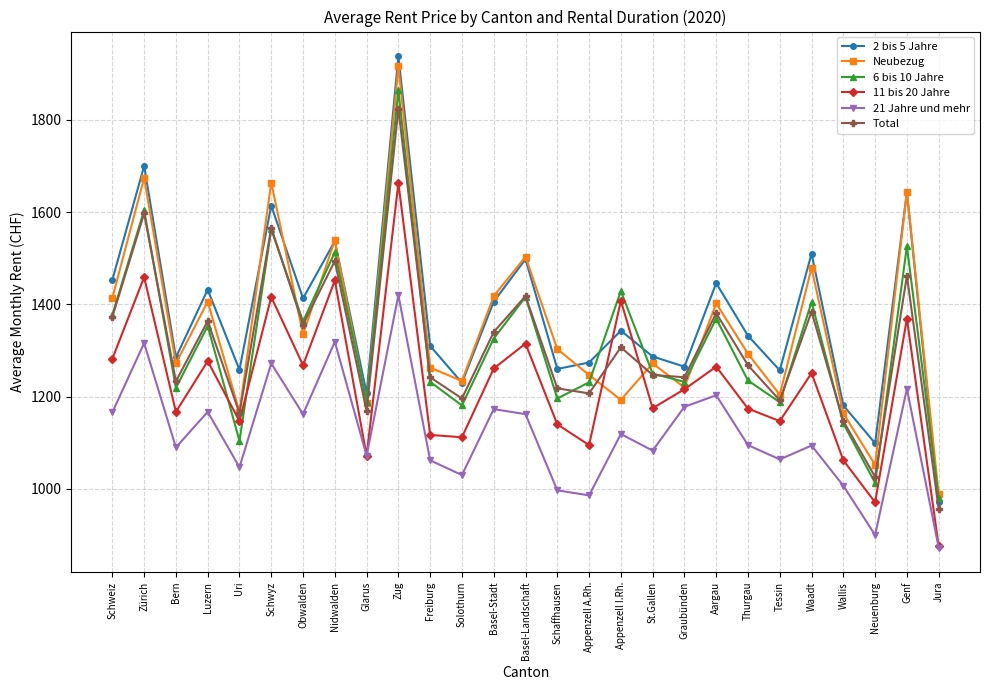

True or false: 21 Jahre und mehr has more than 0 interior local peaks.

True